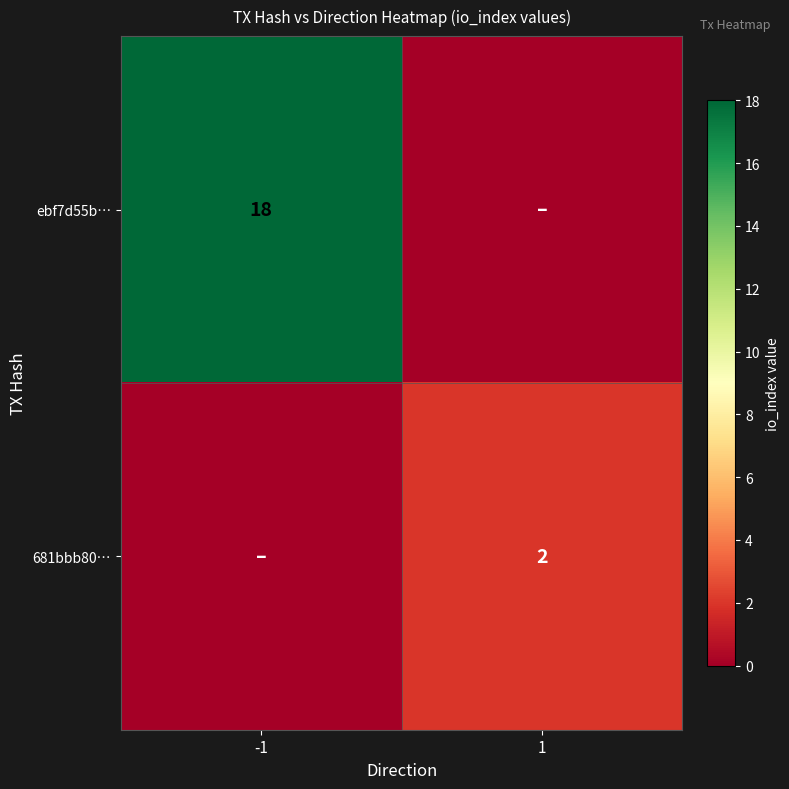

True or false: 681bbb80… has a value of 2 at 1.

True